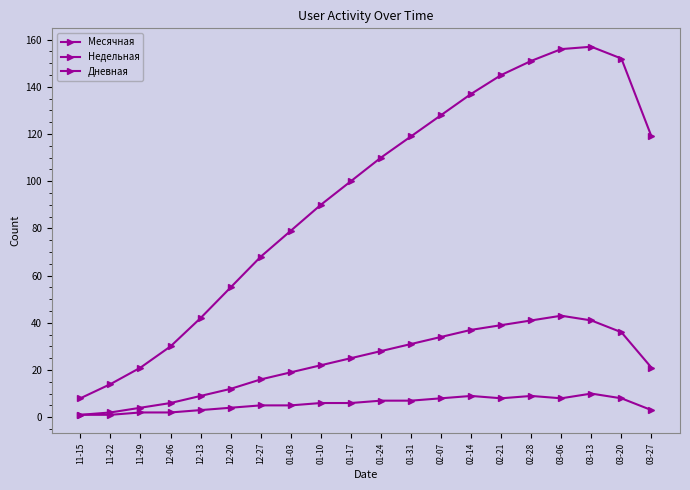

Where does the Месячная series first go above 110?

01-31